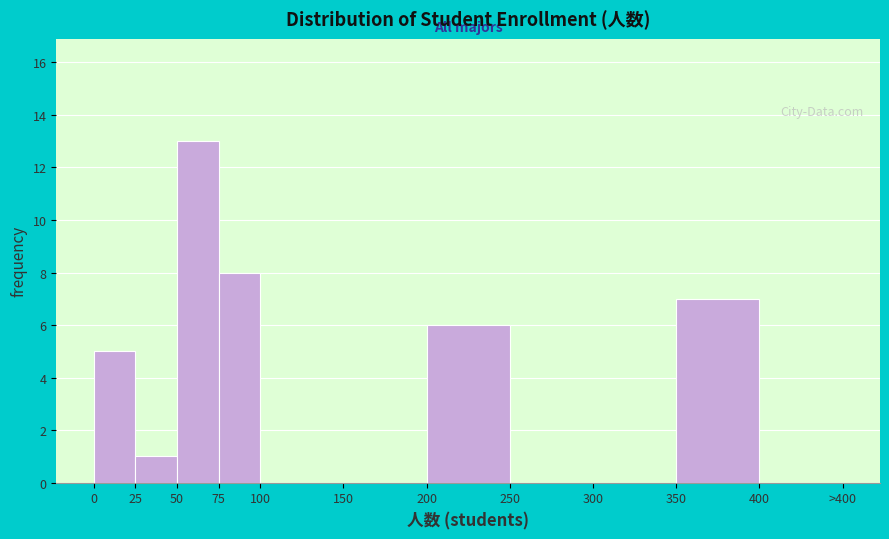

Reading left to right, extract all data points from this chart.

0=5	25=1	50=13	75=8	100=0	150=0	200=6	250=0	300=0	350=7	400=0